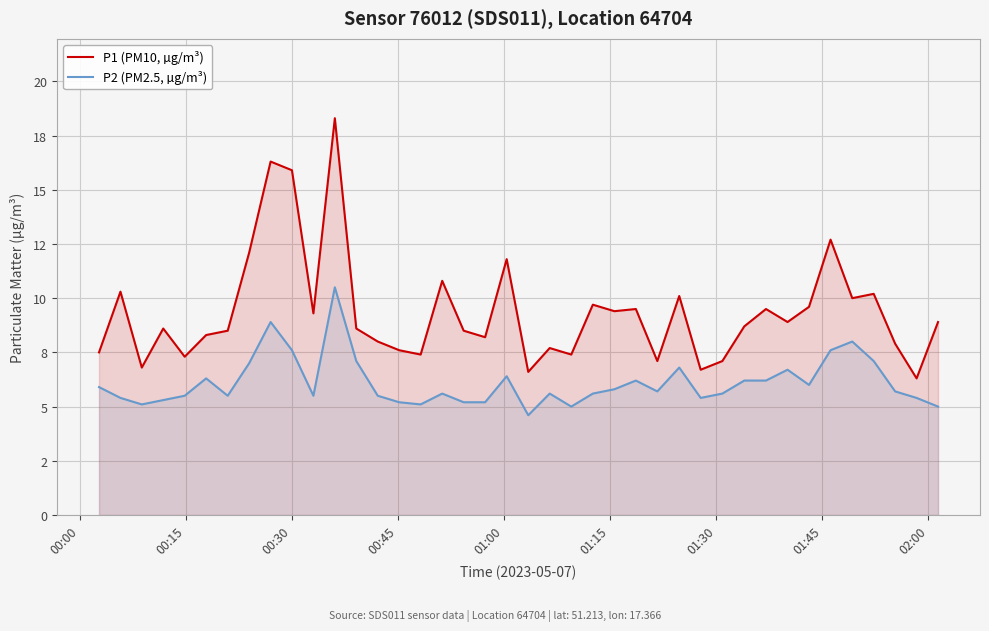

What are all the series names shown in the legend?

P1 (PM10, µg/m³), P2 (PM2.5, µg/m³)